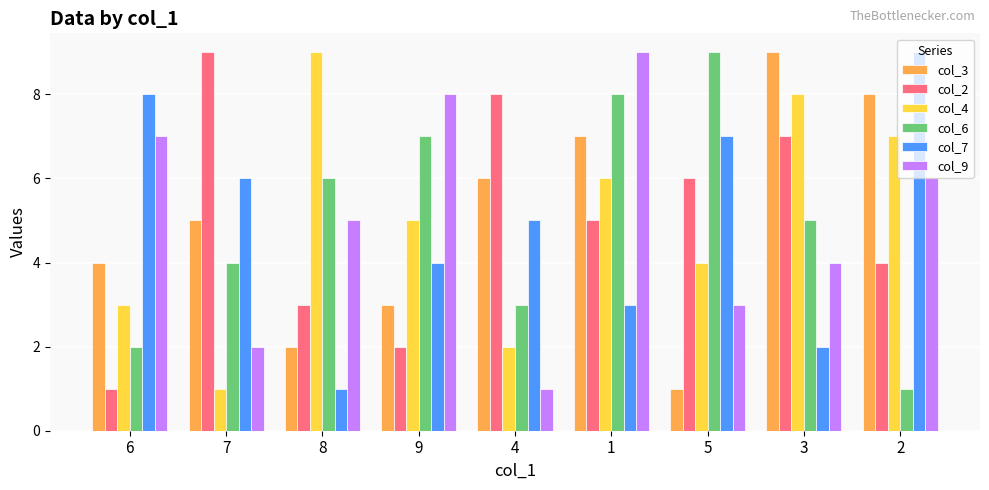

The value of col_4 at 1 is 4. True or false?

False